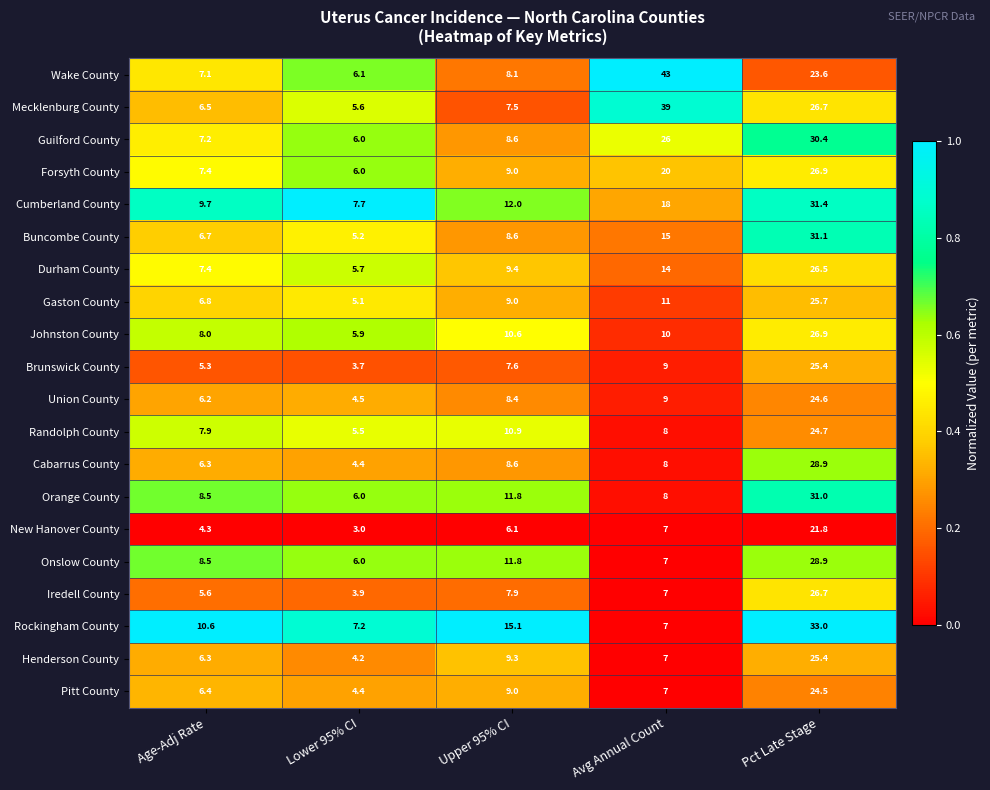

The New Hanover County series shows 6.1 at Upper 95% CI. True or false?

True